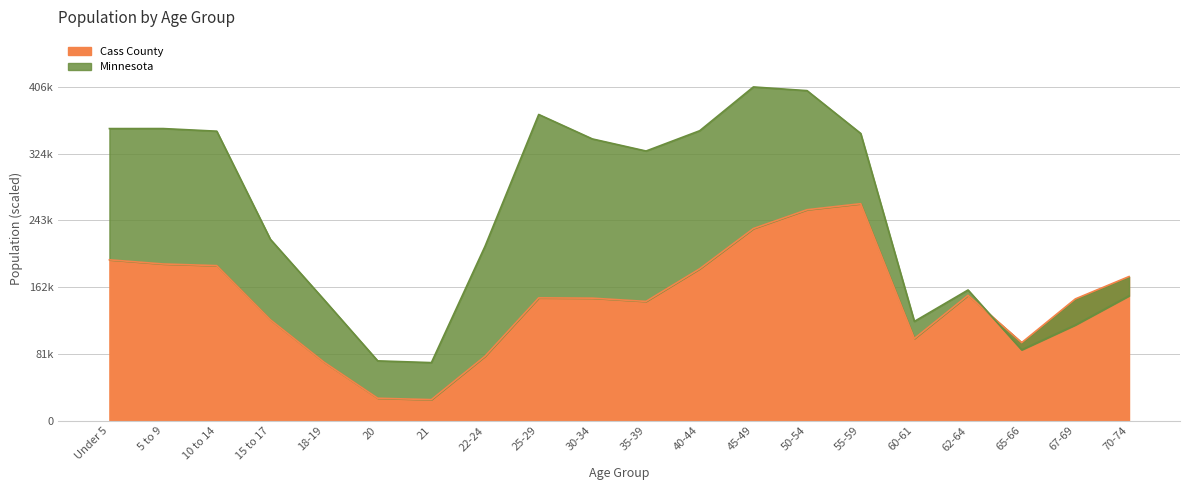

Between 60-61 and 70-74, which is larger?

70-74